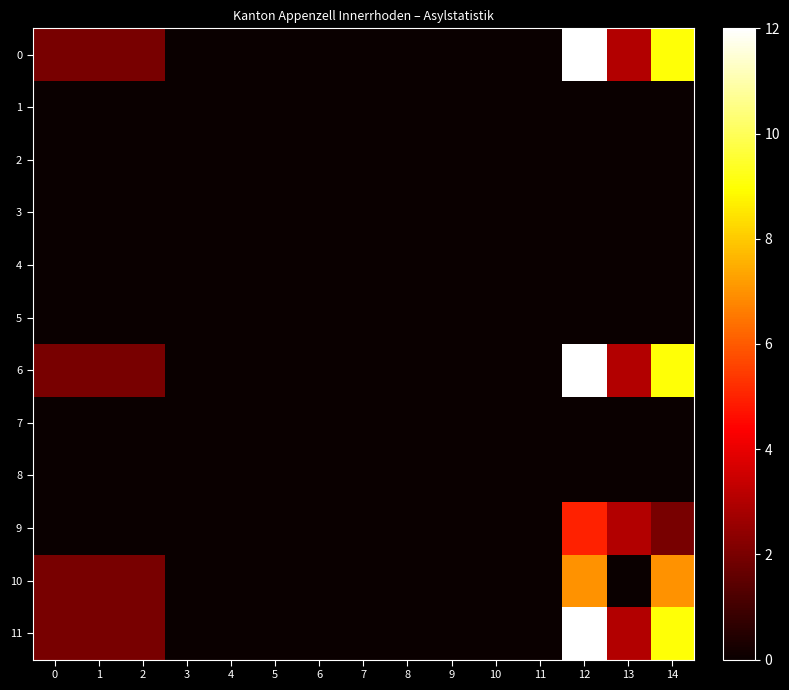

Reading right to left, transcribe all the data shown in this chart.

0: 14=9	13=3	12=12	11=0	10=0	9=0	8=0	7=0	6=0	5=0	4=0	3=0	2=2	1=2	0=2
1: 14=0	13=0	12=0	11=0	10=0	9=0	8=0	7=0	6=0	5=0	4=0	3=0	2=0	1=0	0=0
2: 14=0	13=0	12=0	11=0	10=0	9=0	8=0	7=0	6=0	5=0	4=0	3=0	2=0	1=0	0=0
3: 14=0	13=0	12=0	11=0	10=0	9=0	8=0	7=0	6=0	5=0	4=0	3=0	2=0	1=0	0=0
4: 14=0	13=0	12=0	11=0	10=0	9=0	8=0	7=0	6=0	5=0	4=0	3=0	2=0	1=0	0=0
5: 14=0	13=0	12=0	11=0	10=0	9=0	8=0	7=0	6=0	5=0	4=0	3=0	2=0	1=0	0=0
6: 14=9	13=3	12=12	11=0	10=0	9=0	8=0	7=0	6=0	5=0	4=0	3=0	2=2	1=2	0=2
7: 14=0	13=0	12=0	11=0	10=0	9=0	8=0	7=0	6=0	5=0	4=0	3=0	2=0	1=0	0=0
8: 14=0	13=0	12=0	11=0	10=0	9=0	8=0	7=0	6=0	5=0	4=0	3=0	2=0	1=0	0=0
9: 14=2	13=3	12=5	11=0	10=0	9=0	8=0	7=0	6=0	5=0	4=0	3=0	2=0	1=0	0=0
10: 14=7	13=0	12=7	11=0	10=0	9=0	8=0	7=0	6=0	5=0	4=0	3=0	2=2	1=2	0=2
11: 14=9	13=3	12=12	11=0	10=0	9=0	8=0	7=0	6=0	5=0	4=0	3=0	2=2	1=2	0=2